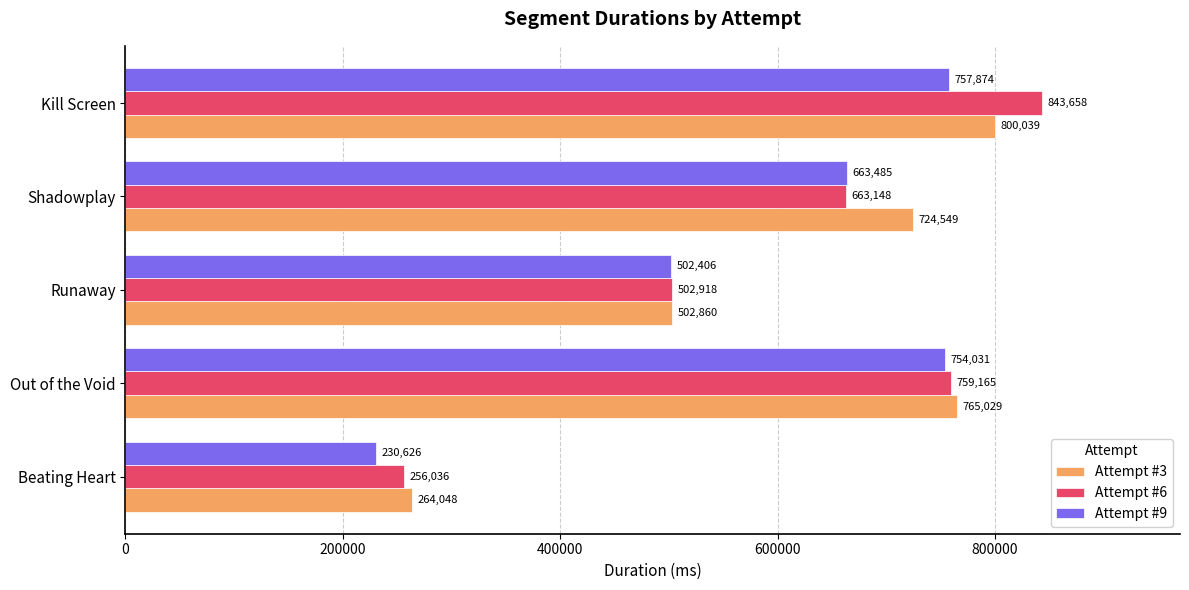

Is it true that Attempt #9 equals 1046537 at Out of the Void?

False